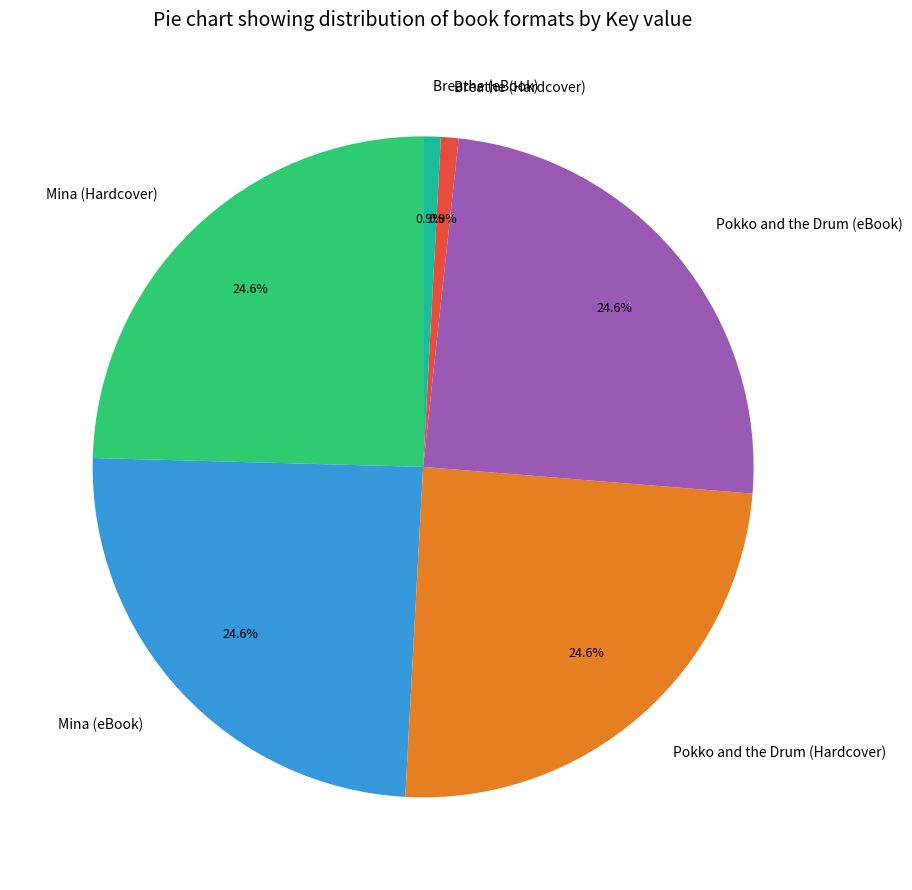

To the nearest percent, what is the combined percentage of Pokko and the Drum (Hardcover) and Pokko and the Drum (eBook)?

49%